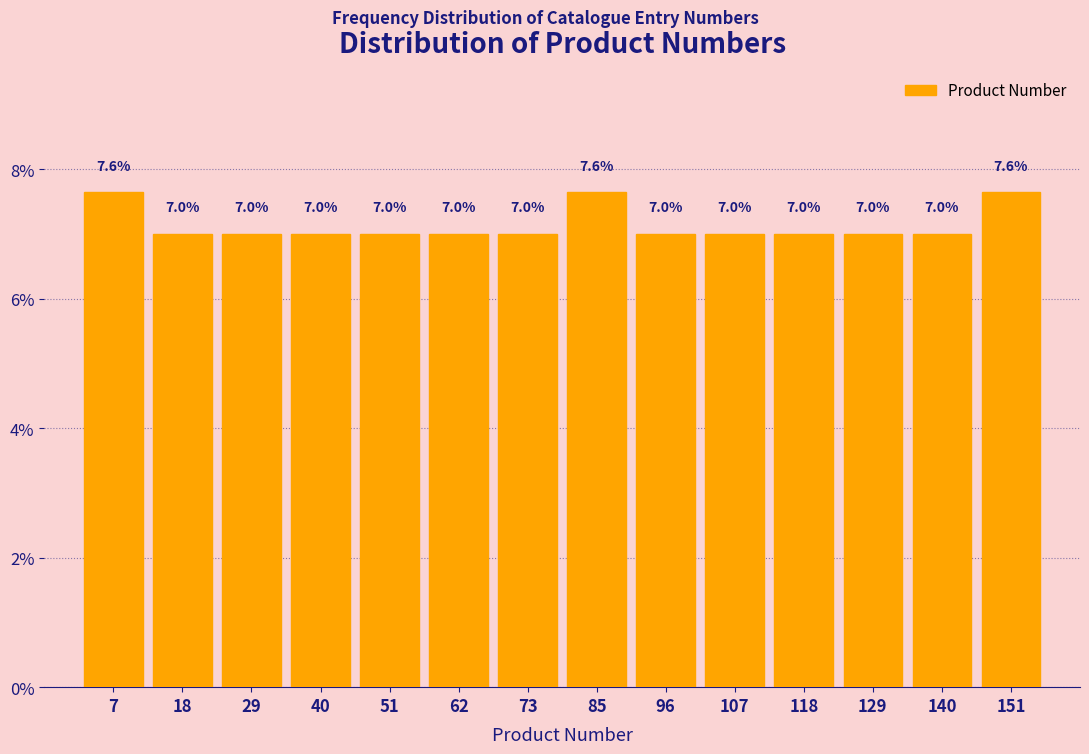

Reading left to right, transcribe this chart: for each bar, give the range it covers on the x-axis and its height. The bar edges are not printed on the chart, so give them approximately, as read against the axis.

2 to 12: 7.6
12 to 24: 7.0
24 to 34: 7.0
34 to 46: 7.0
46 to 56: 7.0
56 to 68: 7.0
68 to 80: 7.0
80 to 90: 7.6
90 to 102: 7.0
102 to 112: 7.0
112 to 124: 7.0
124 to 134: 7.0
134 to 146: 7.0
146 to 158: 7.6